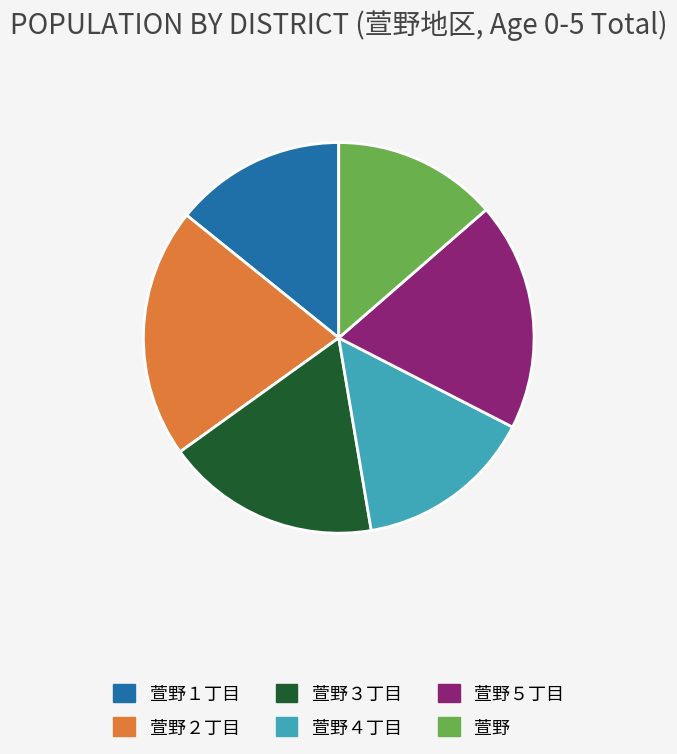

Count the number of slices in the pie.

6